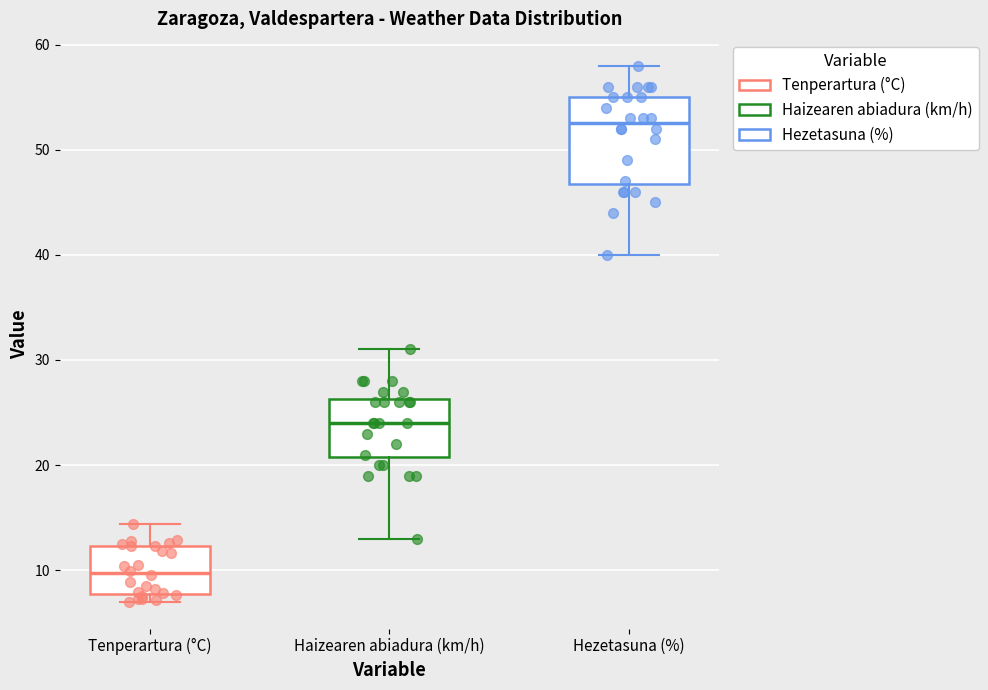

Where is the upper edge of the box for Tenperartura (°C) on the y-axis? The values are not printed on the chart, so give them approximately, as read against the axis.

12